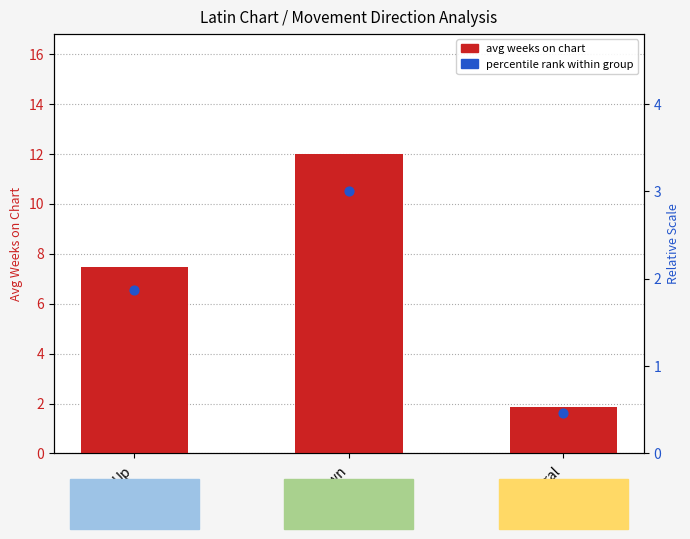

What are all the series names shown in the legend?

avg weeks on chart, percentile rank